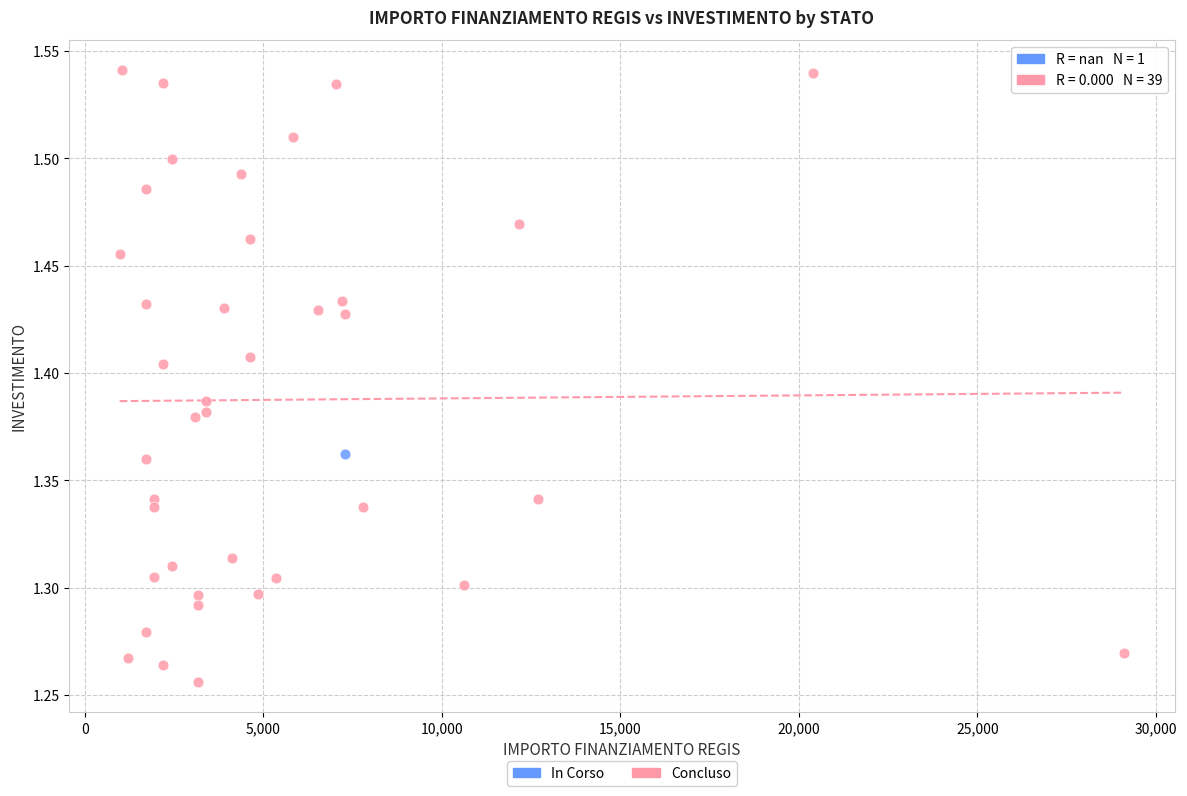

What are all the series names shown in the legend?

In Corso, Concluso